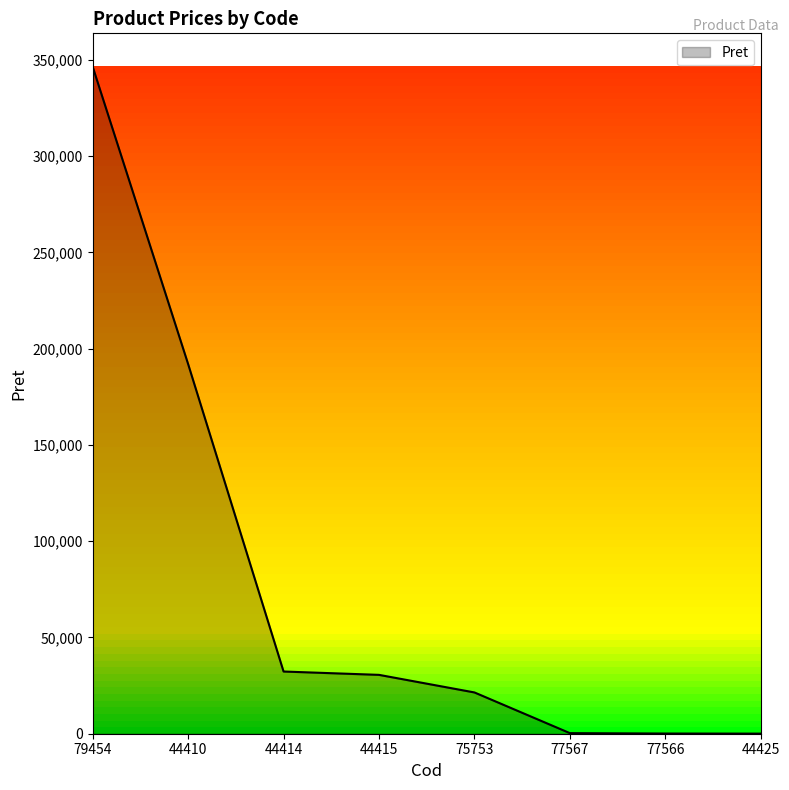

What is the maximum value shown in the chart?

346417.0